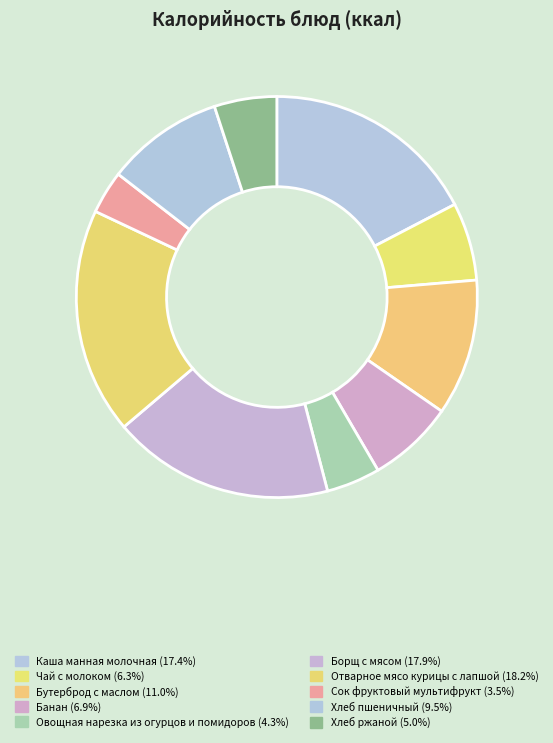

Is there any slice that represents more than half of the pie?

No